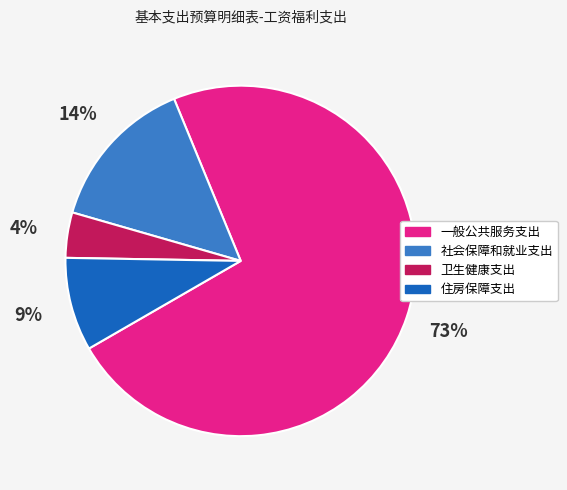

How many segments does this pie chart have?

4